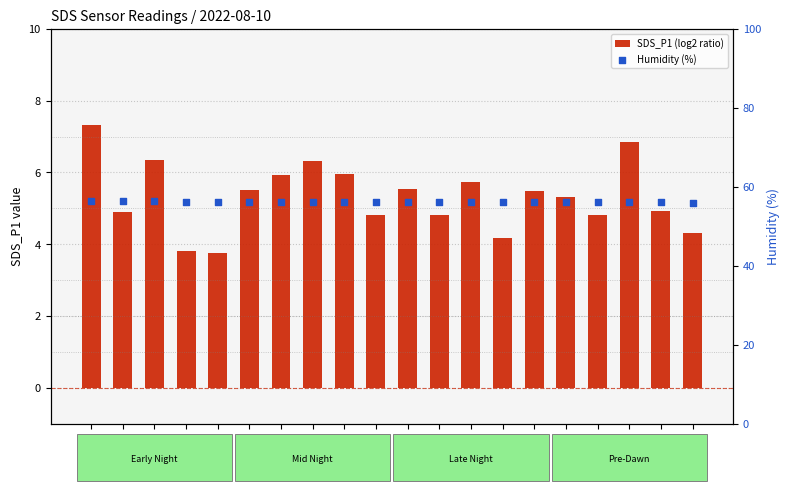

Is the value of Humidity (%) at 00:05 greater than the value of SDS_P1 (log2 ratio) at 00:39?

Yes